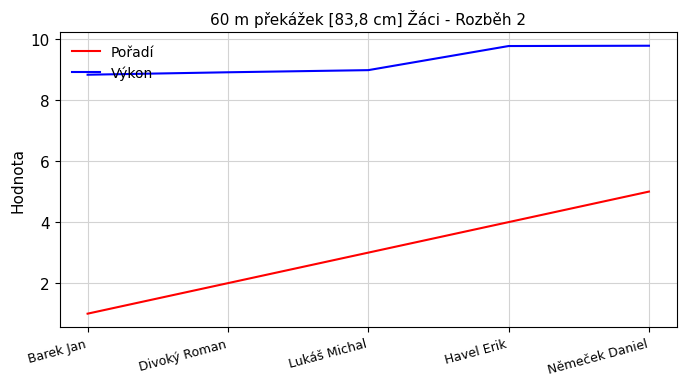

True or false: Výkon and Pořadí cross at least once.

False